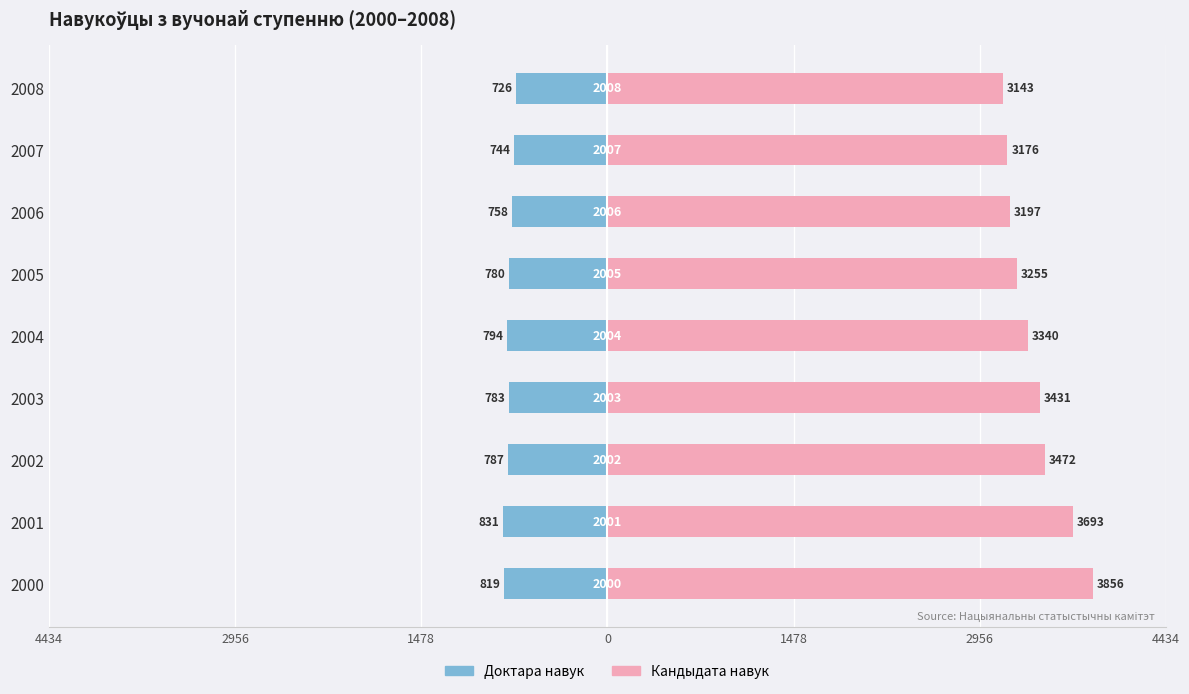

What is the difference between the maximum and minimum values in the Доктара навук series?

105